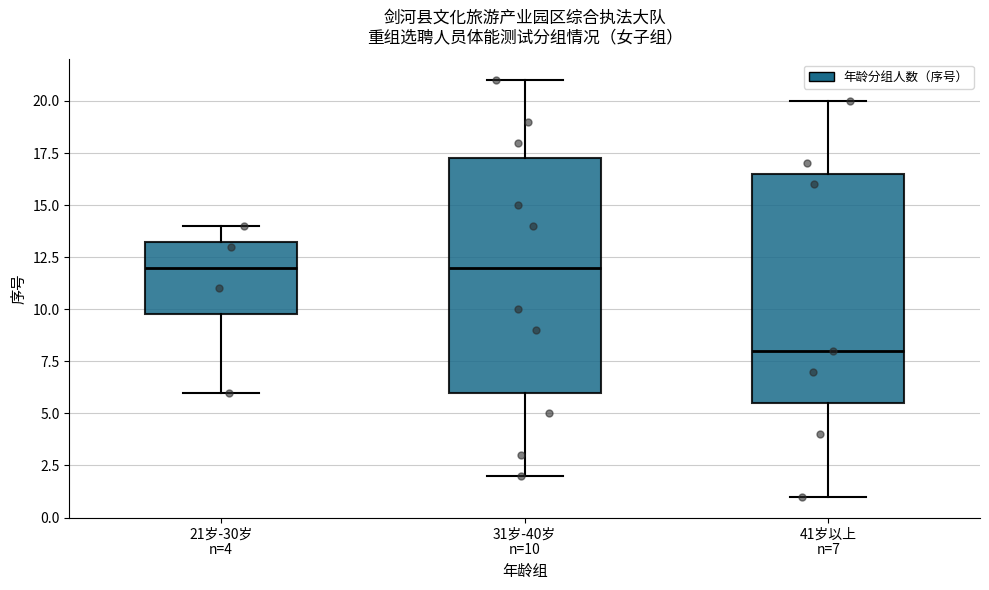

Reading left to right, read every box against the y-axis: the position of its median line, the range the box covers, and the ends of its whiskers. The values are not printed on the chart, so give them approximately, as read against the axis.

21岁-30岁 n=4: median 12.0, box 10.0 to 13.5, whiskers 6.0 to 14.0
31岁-40岁 n=10: median 12.0, box 6.0 to 17.5, whiskers 2.0 to 21.0
41岁以上 n=7: median 8.0, box 5.5 to 16.5, whiskers 1.0 to 20.0